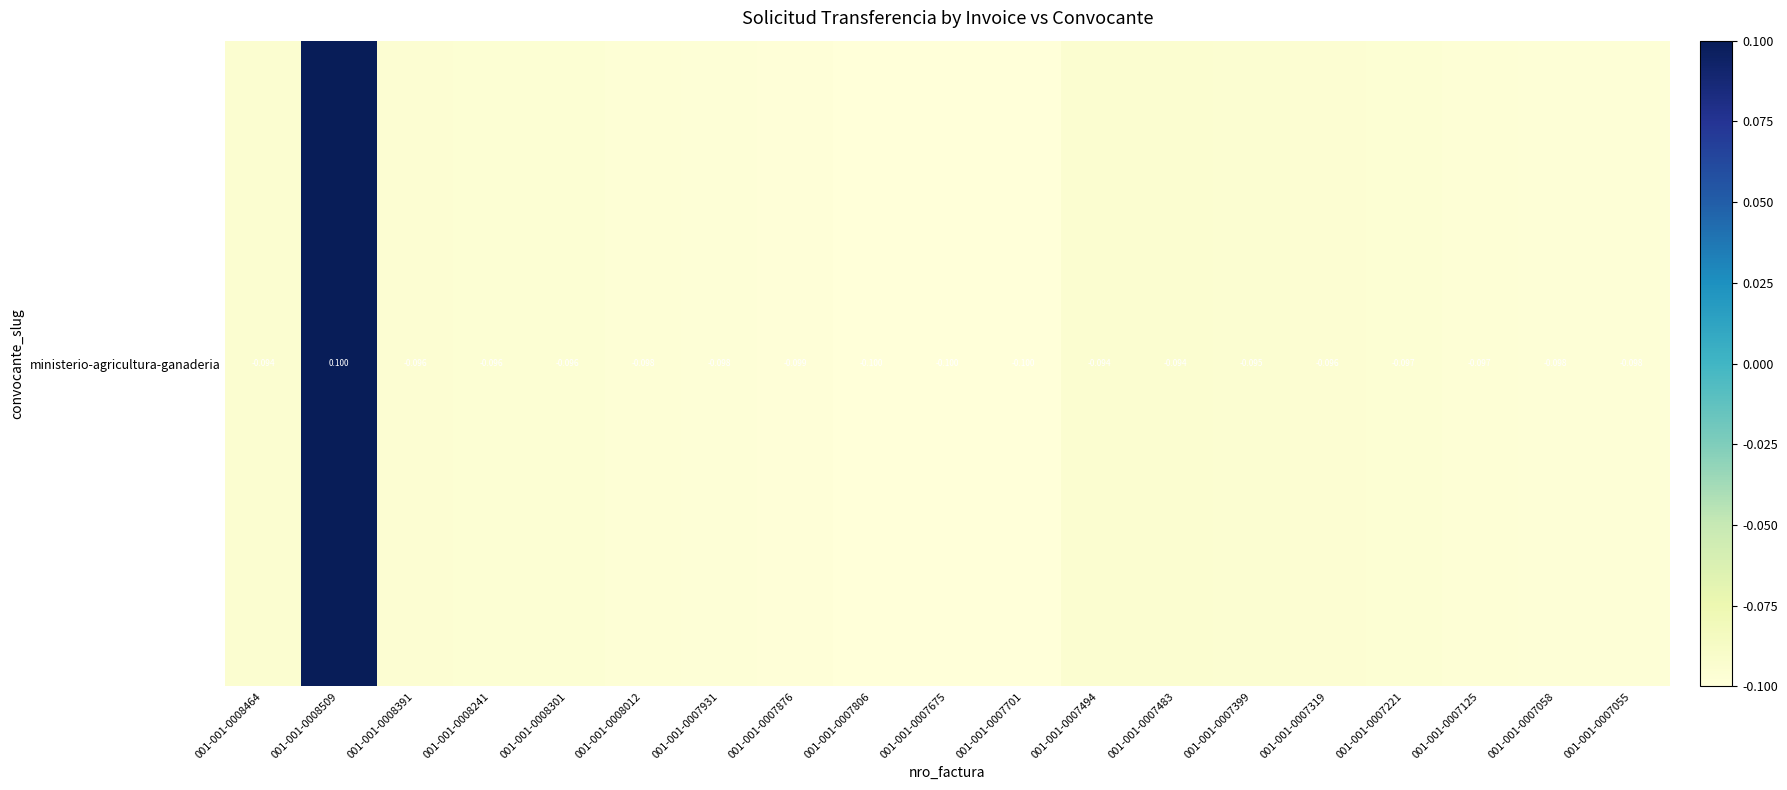

List the labels in order of value, smallest first.

001-001-0007701, 001-001-0007675, 001-001-0007806, 001-001-0007876, 001-001-0007055, 001-001-0007931, 001-001-0007058, 001-001-0008012, 001-001-0007125, 001-001-0007221, 001-001-0008241, 001-001-0008301, 001-001-0007319, 001-001-0008391, 001-001-0007399, 001-001-0007483, 001-001-0007494, 001-001-0008464, 001-001-0008509